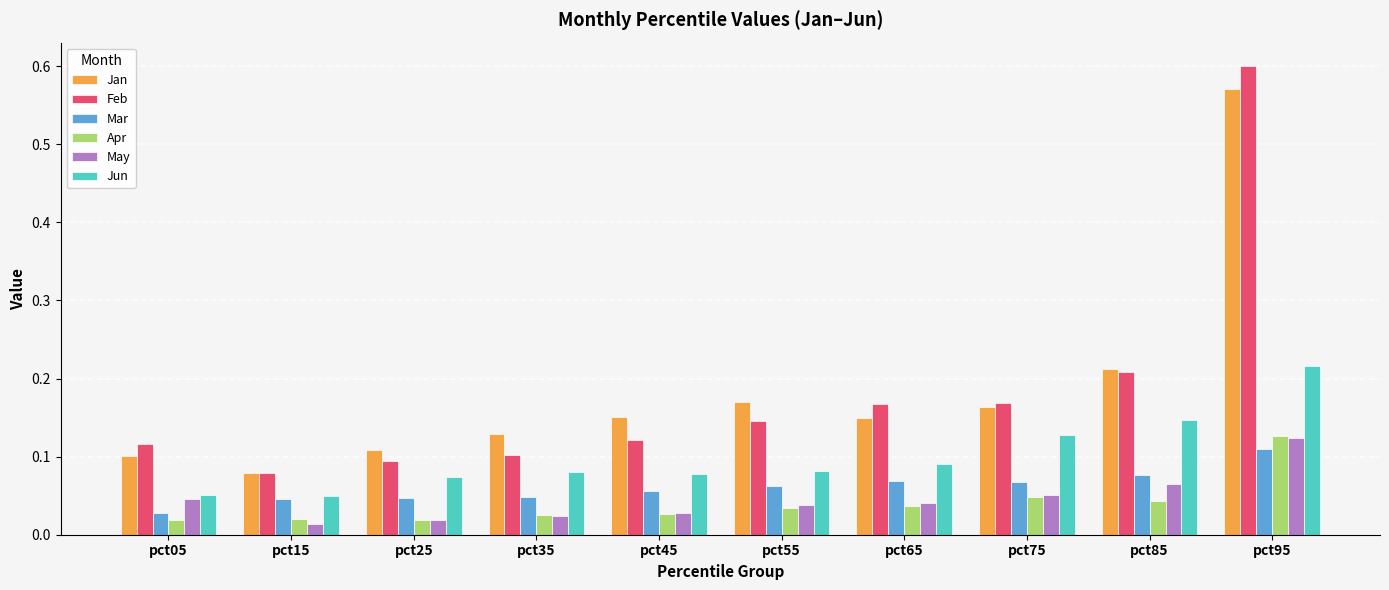

Between pct55 and pct85, which series saw the biggest shift?

Jun